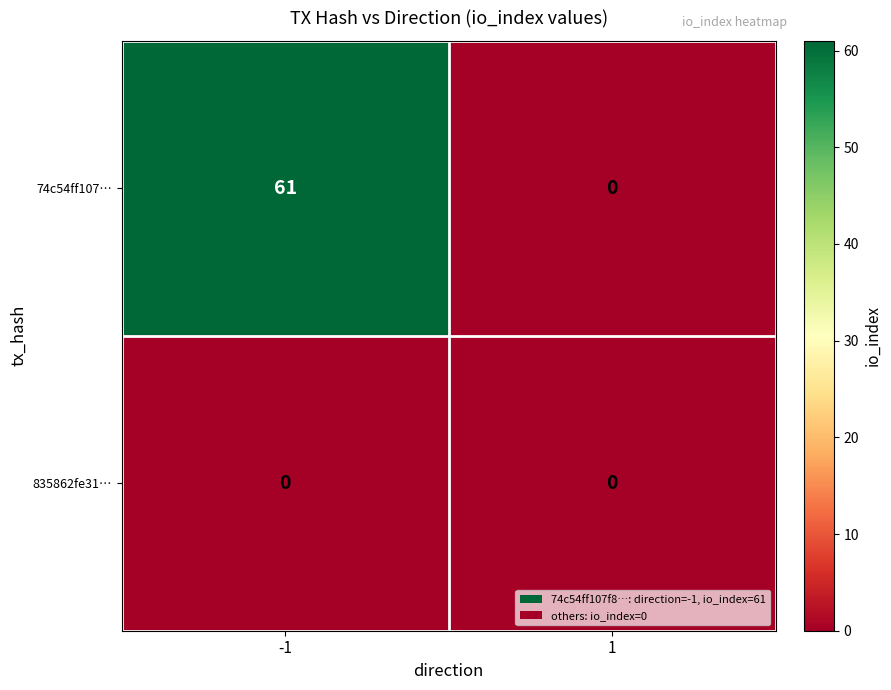

Rank the series by their average value, from lowest to highest.

835862fe31…, 74c54ff107…